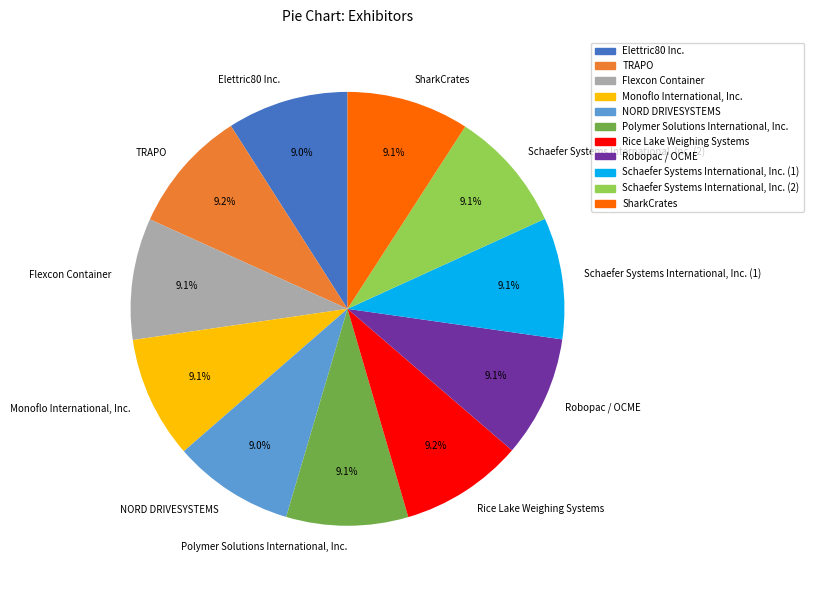

Approximately how many times larger is the value at Flexcon Container compared to Schaefer Systems International, Inc. (2)?

1.0